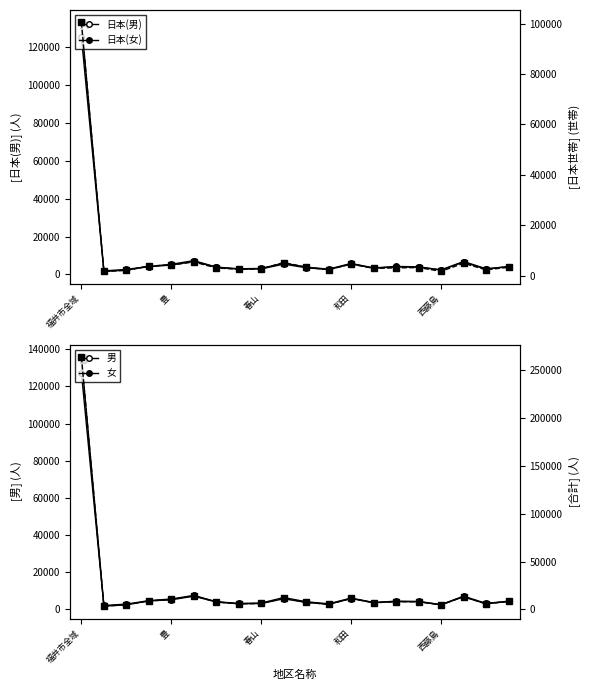

Which series has the largest range (max minus min)?

合計